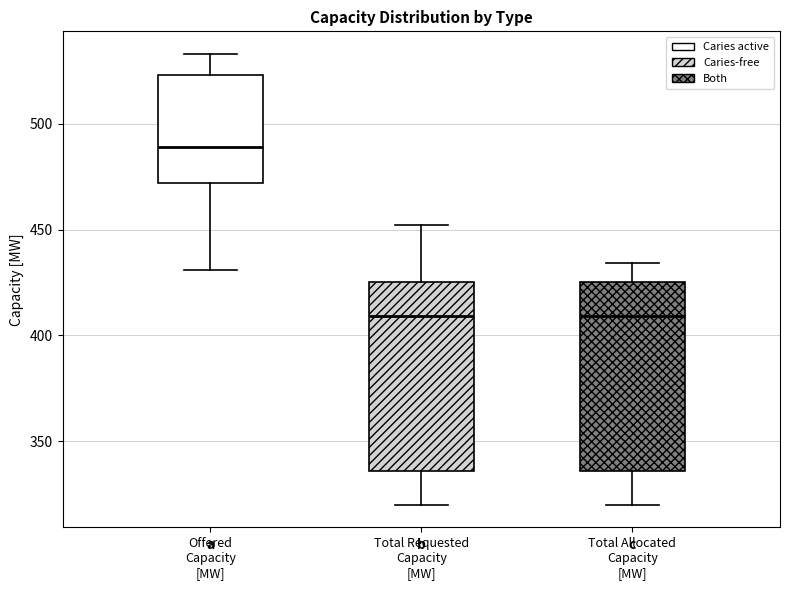

Reading left to right, transcribe this box plot: for each box, give where its median line is, the range the box spans, and where its two whiskers end, as read against the y-axis. The values are not printed on the chart, so give them approximately, as read against the axis.

Offered Capacity [MW]: median 490, box 470 to 525, whiskers 430 to 535
Total Requested Capacity [MW]: median 410, box 335 to 425, whiskers 320 to 450
Total Allocated Capacity [MW]: median 410, box 335 to 425, whiskers 320 to 435